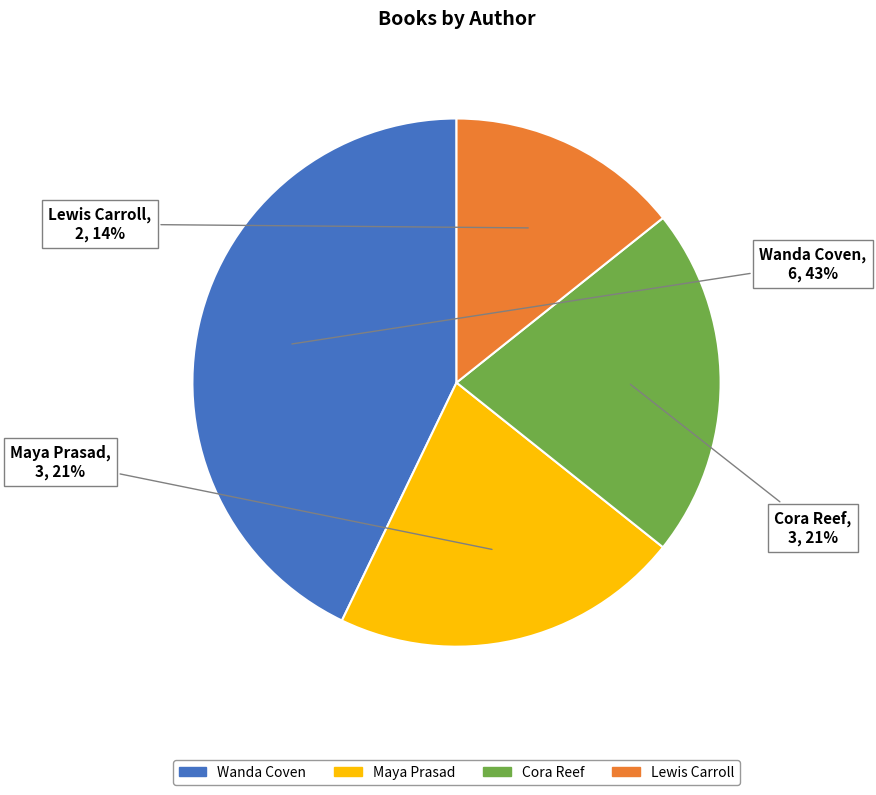

Does any single category account for the majority?

No